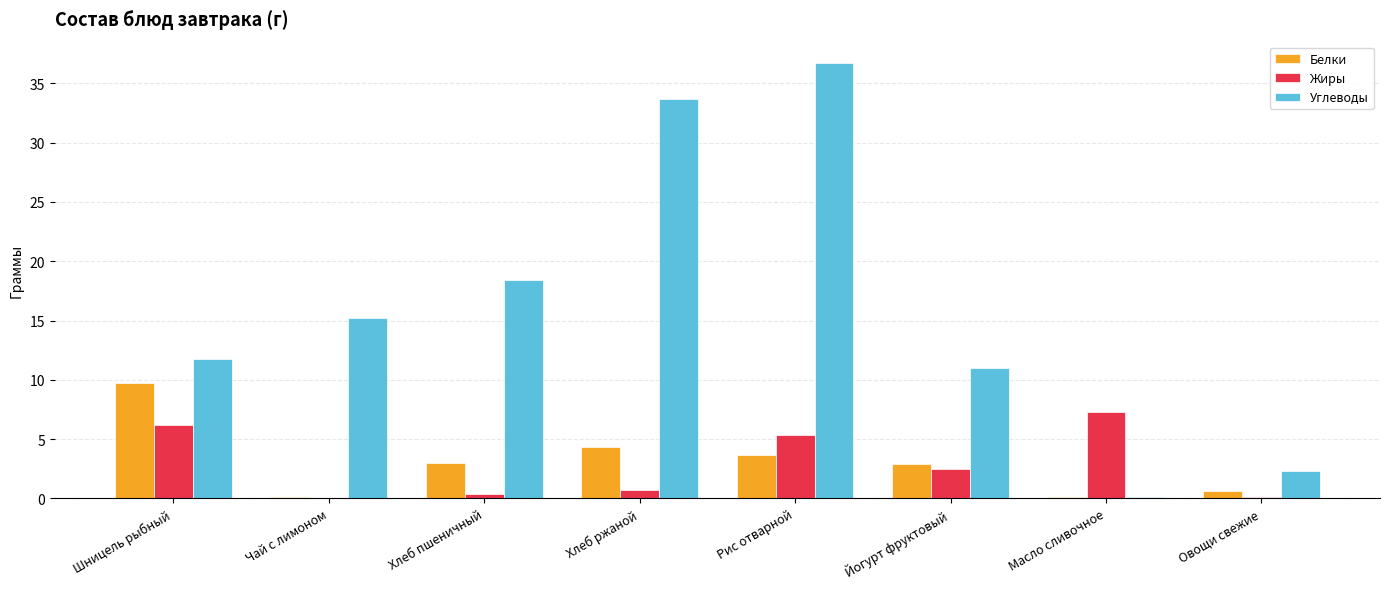

What is the maximum value shown in the chart?

36.7